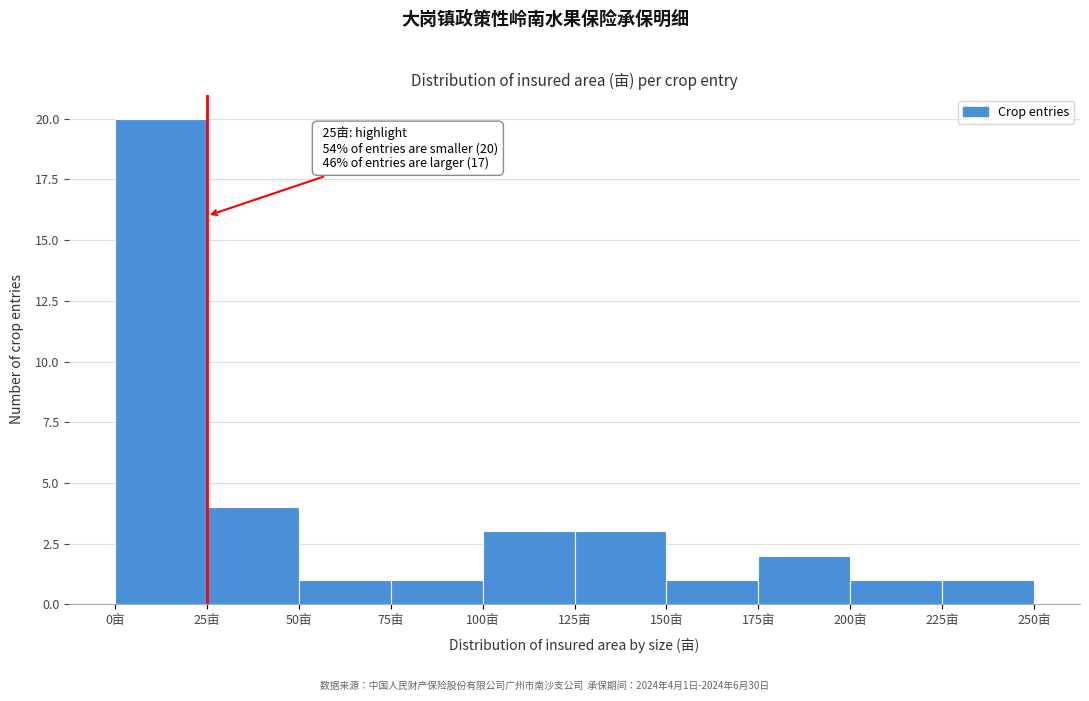

Which range on the x-axis has the tallest bar?

0 to 25